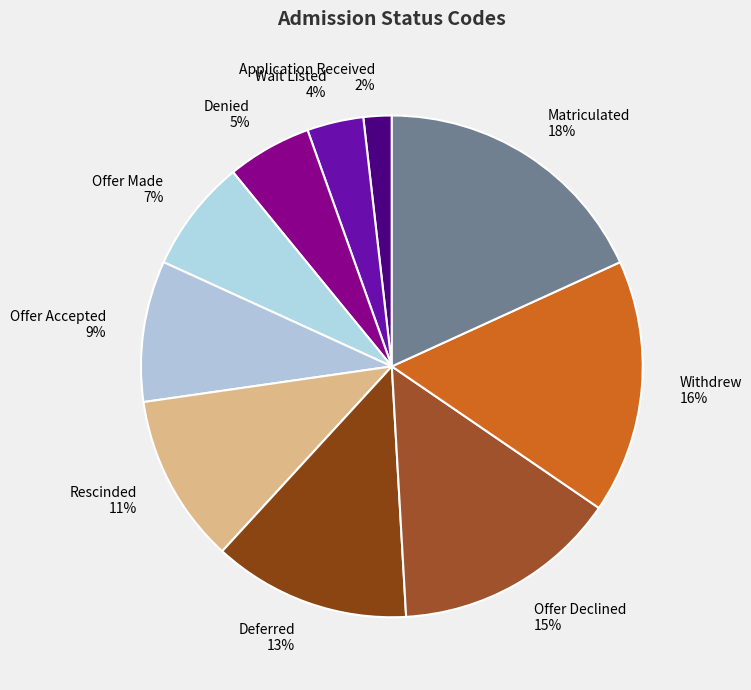

Is the sum of Denied and Withdrew greater than half?

No